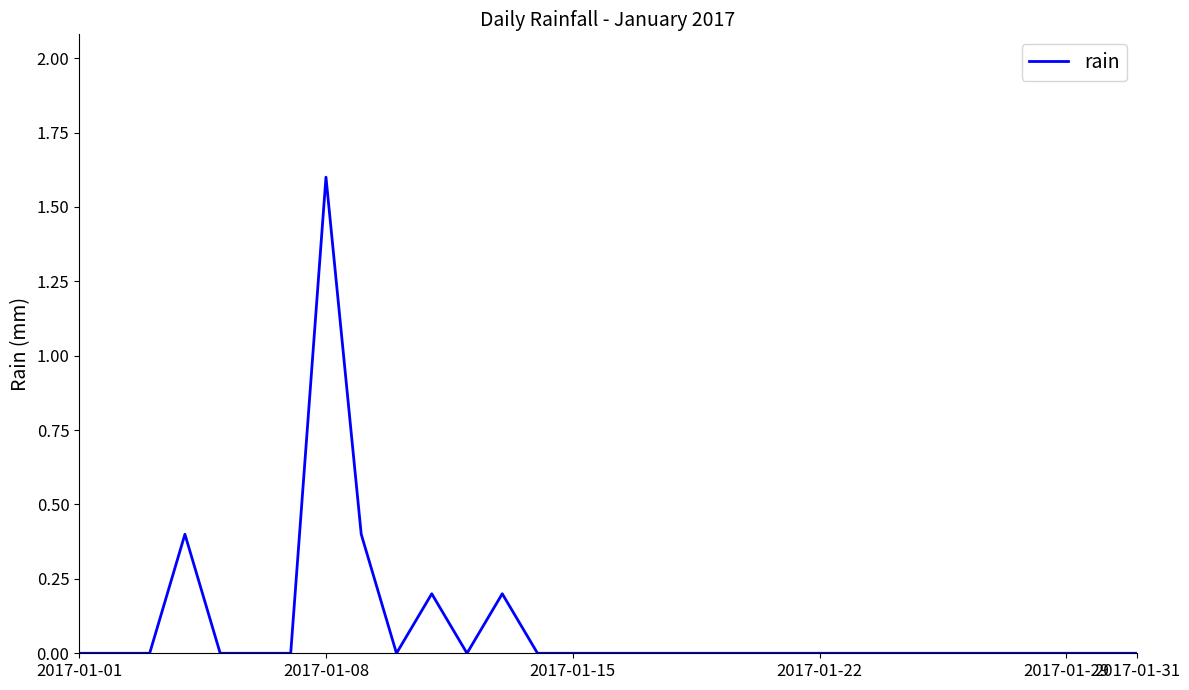

What is the maximum value shown in the chart?

1.6